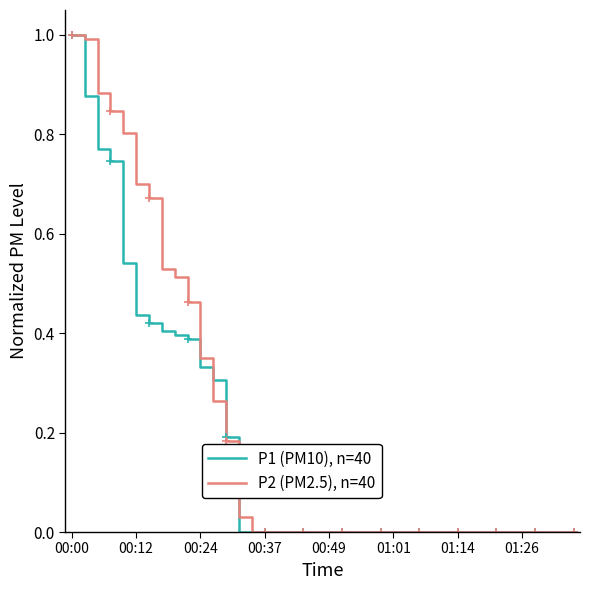

Does the chart display data point markers on the line(s)?

No